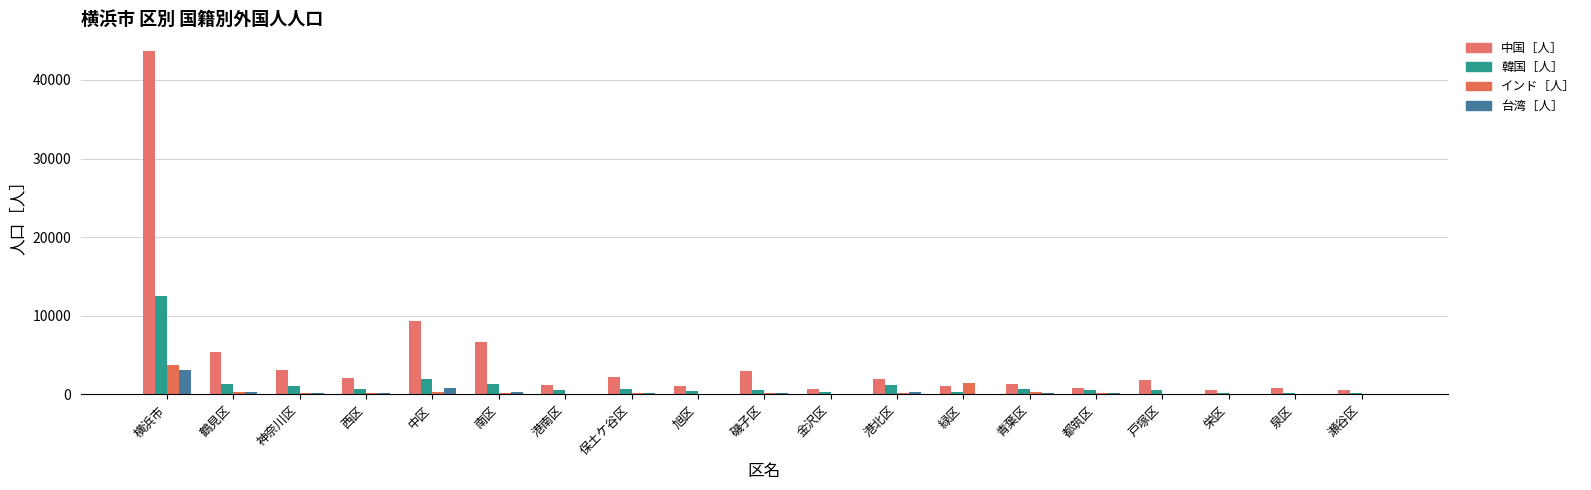

What is the minimum value for 韓国［人］?

151